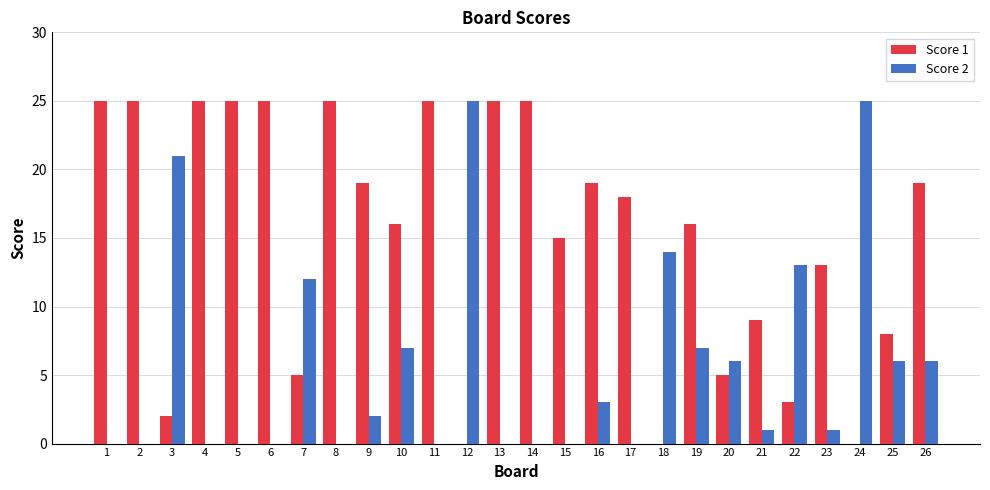

Is it true that Score 2 equals 6 at 20?

True